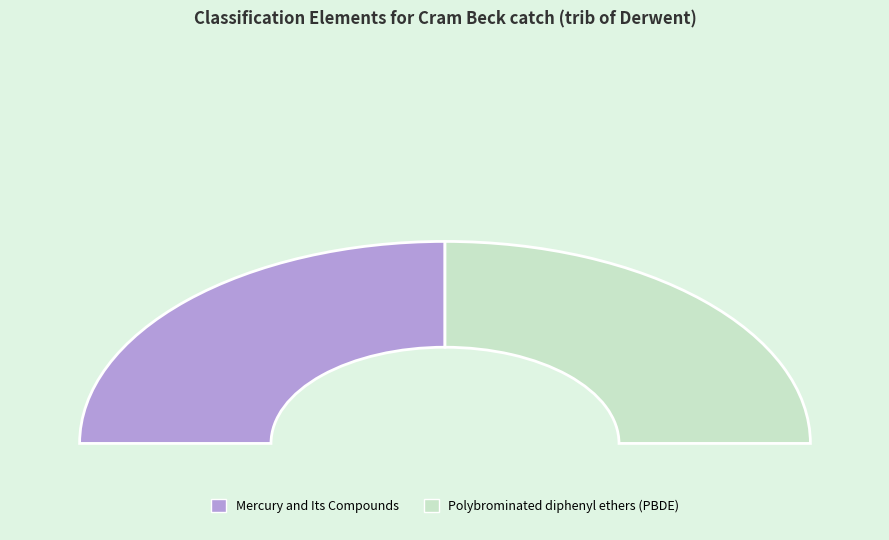

Is it true that Polybrominated diphenyl ethers (PBDE) is 50% of the pie?

True